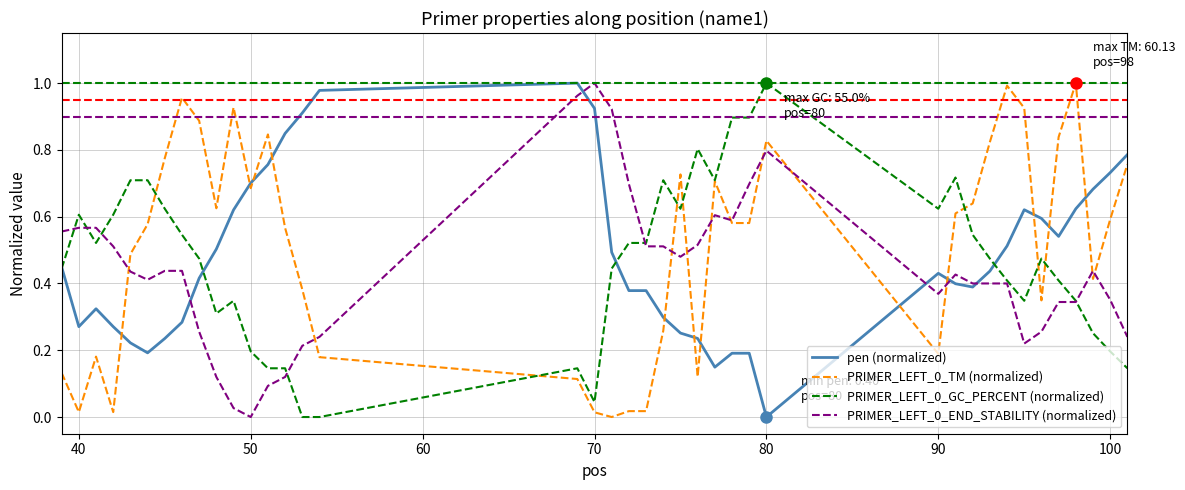

After their last crossing, which series has the higher values: PRIMER_LEFT_0_TM (normalized) or pen (normalized)?

pen (normalized)